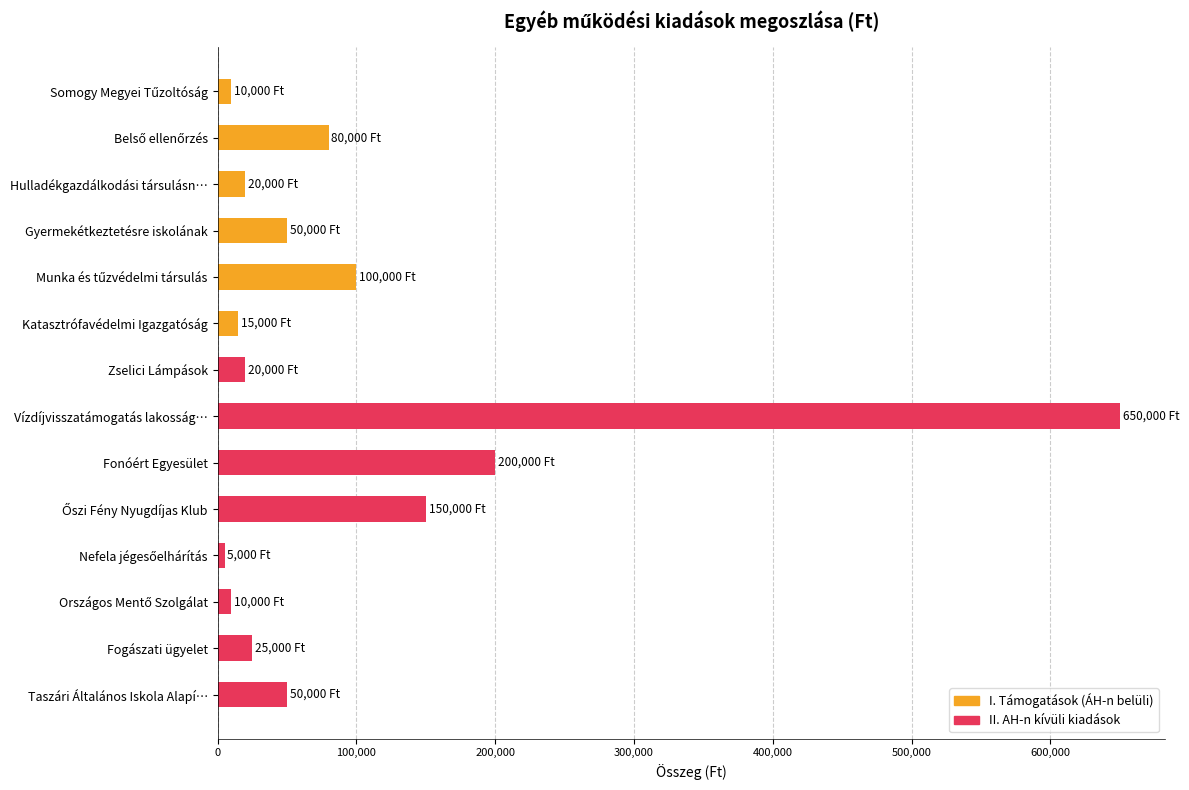

Reading left to right, extract all data points from this chart.

Somogy Megyei Tűzoltóság=10000	Belső ellenőrzés=80000	Hulladékgazdálkodási társulásnak=20000	Gyermekétkeztetésre iskolának=50000	Munka és tűzvédelmi társulás=100000	Katasztrófavédelmi Igazgatóság=15000	Zselici Lámpások=20000	Vízdíjvisszatámogatás lakosságnak=650000	Fonóért Egyesület=200000	Őszi Fény Nyugdíjas Klub=150000	Nefela jégesőelhárítás=5000	Országos Mentő Szolgálat=10000	Fogászati ügyelet=25000	Taszári Általános Iskola Alapítvány=50000